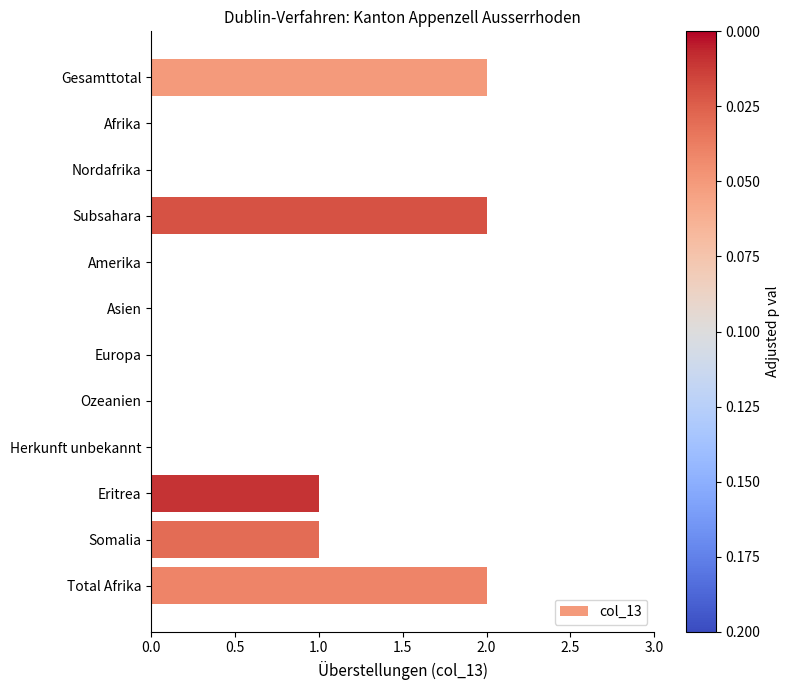

The value at Herkunft unbekannt is 0. True or false?

True